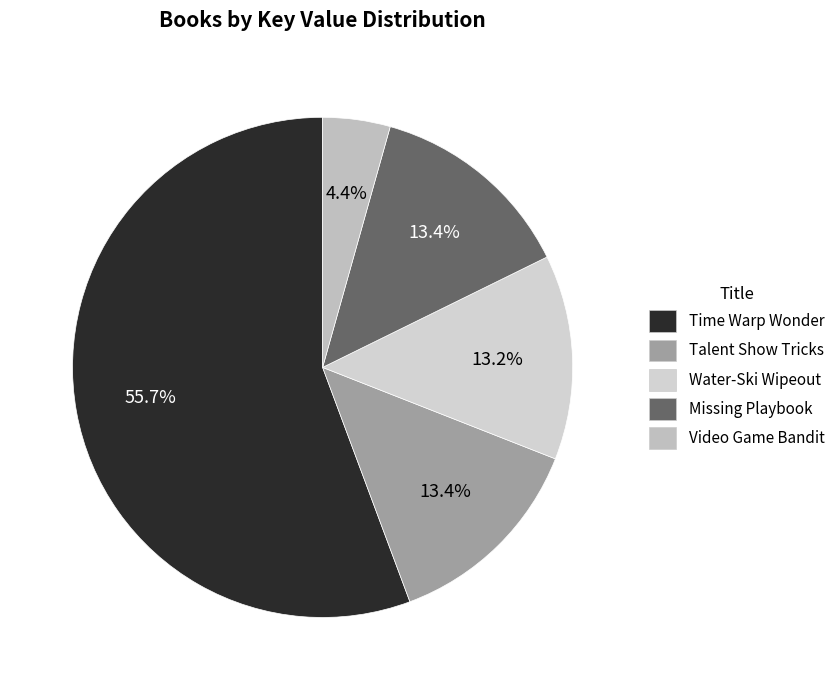

Is the sum of Video Game Bandit and Talent Show Tricks greater than half?

No